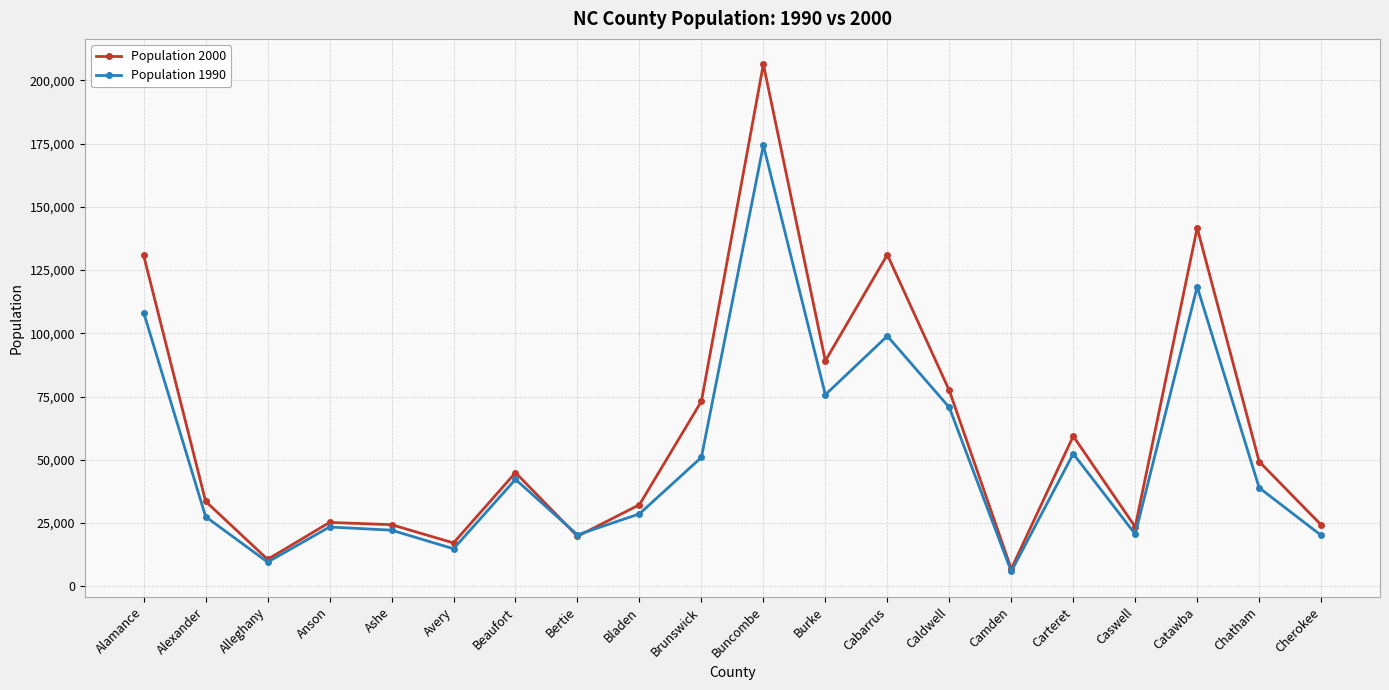

What is the maximum value for Population 1990?

174357